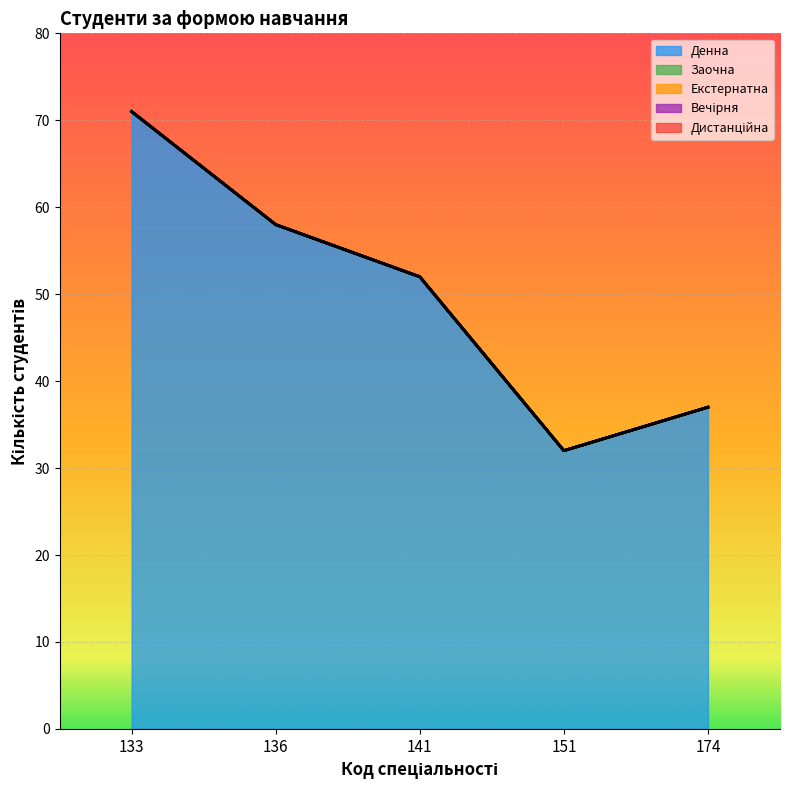

Reading left to right, extract all data points from this chart.

Денна: 133=71	136=58	141=52	151=32	174=37
Заочна: 133=0	136=0	141=0	151=0	174=0
Екстернатна: 133=0	136=0	141=0	151=0	174=0
Вечірня: 133=0	136=0	141=0	151=0	174=0
Дистанційна: 133=0	136=0	141=0	151=0	174=0